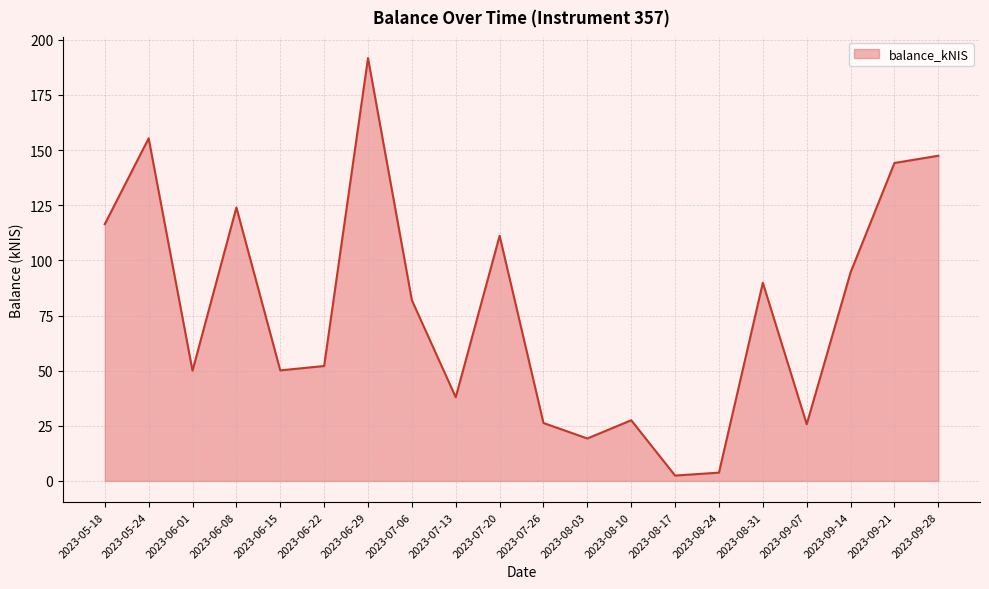

Is it true that the value at 2023-09-21 is 144.2?

True